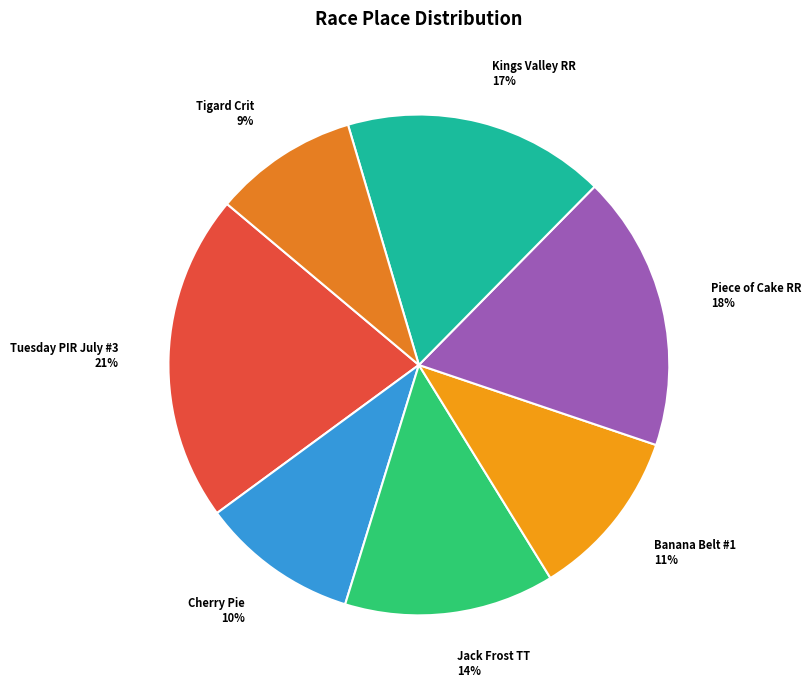

To the nearest percent, what percentage of the pie is Cherry Pie?

10%